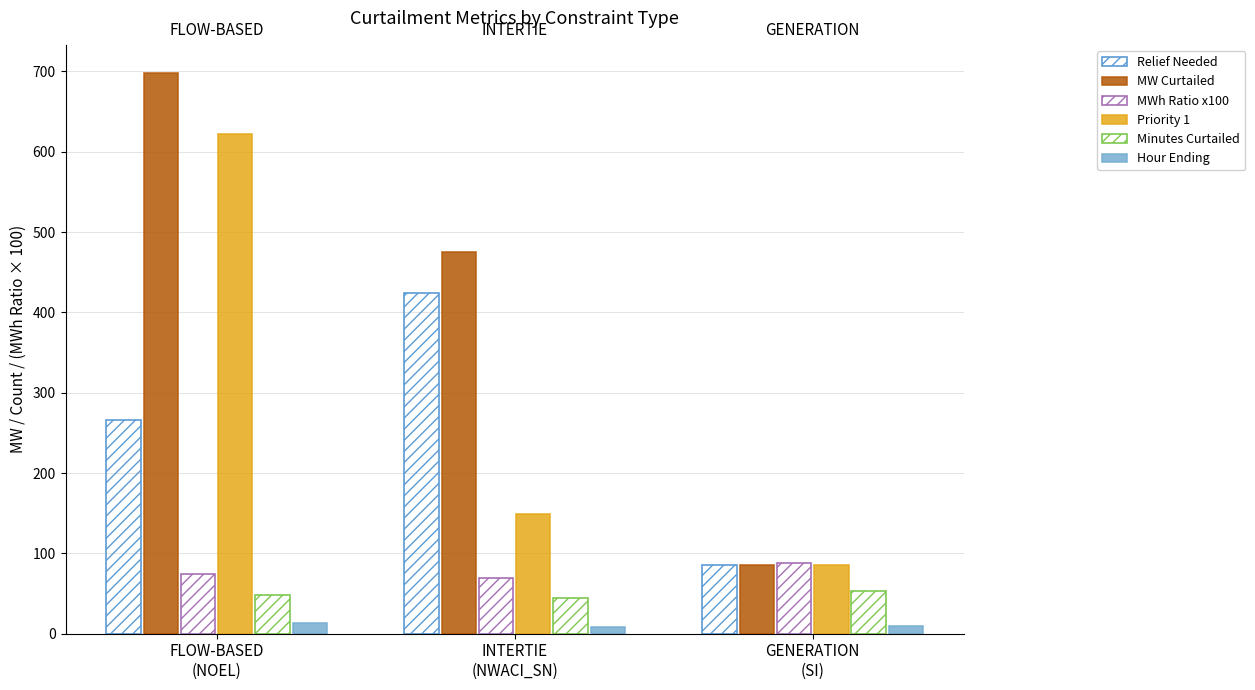

What is the value of the Priority 1 bar at the 1st from the left?

622.5